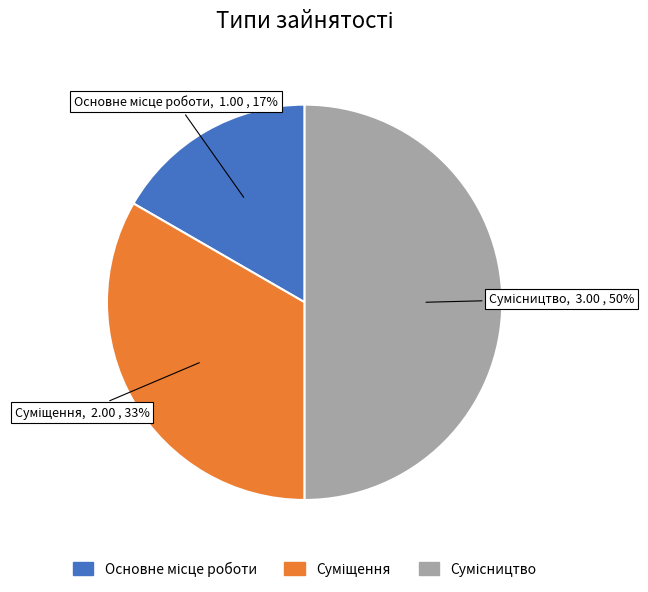

How many segments does this pie chart have?

3